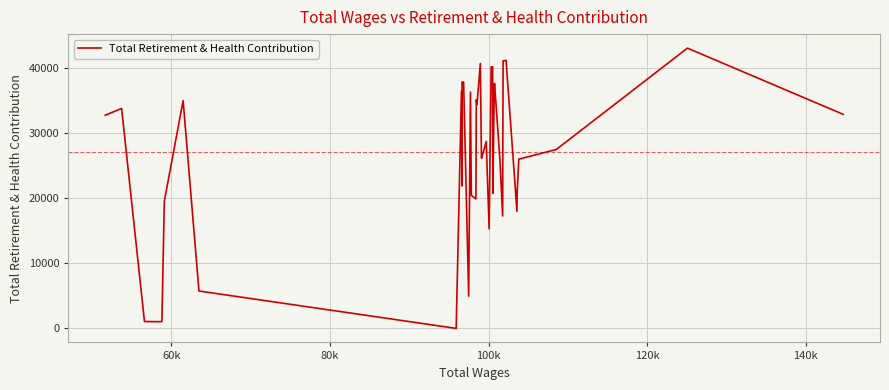

How many lines are shown in the chart?

1